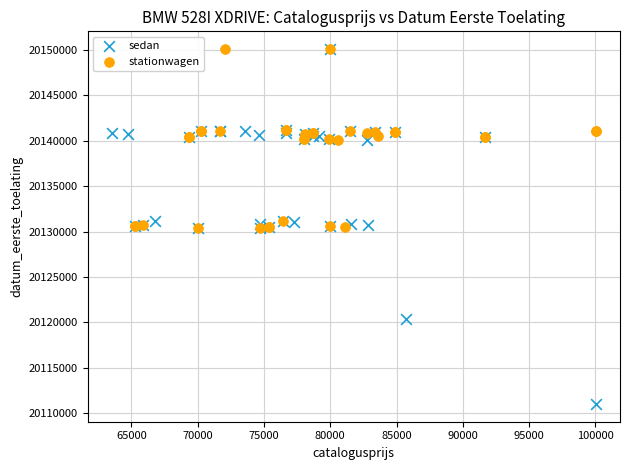

Which series has the widest spread of Y values?

sedan